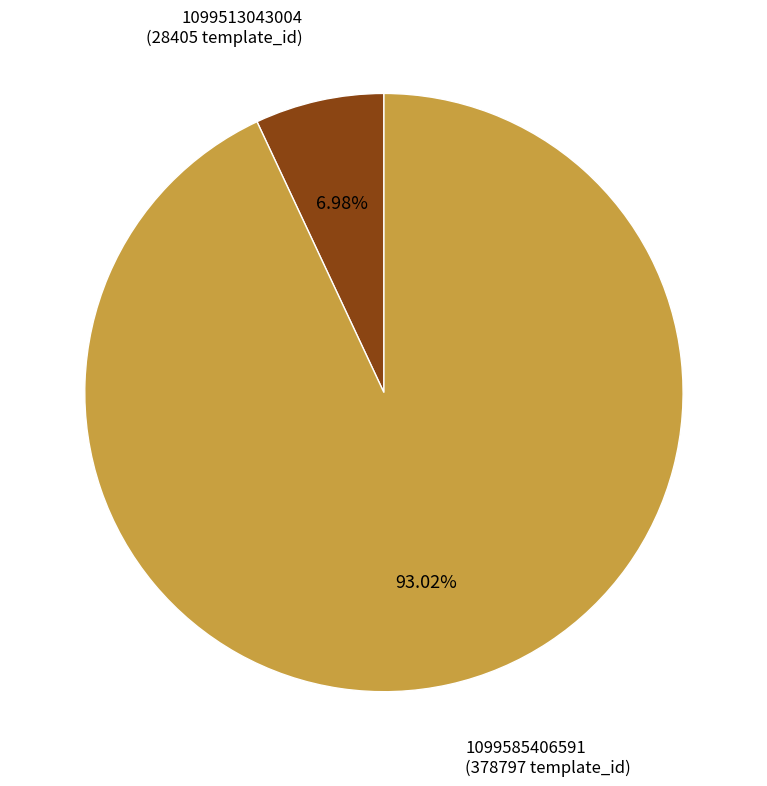

Is there any slice that represents more than half of the pie?

Yes